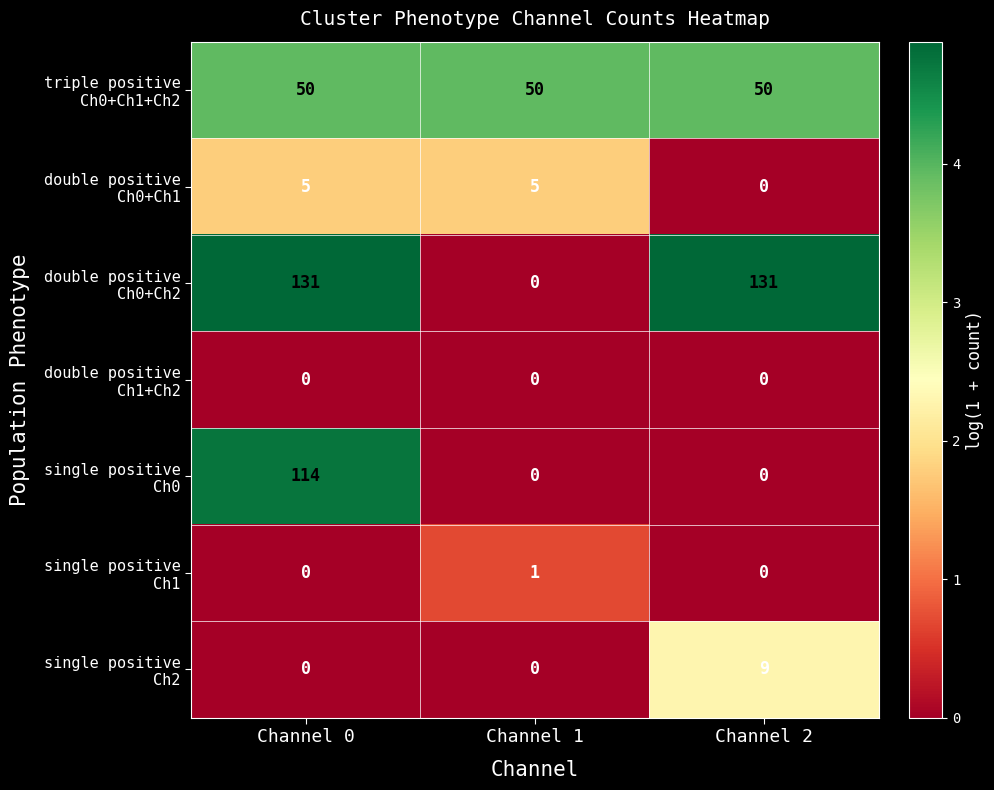

At how many categories does at least one series exceed 1?

3